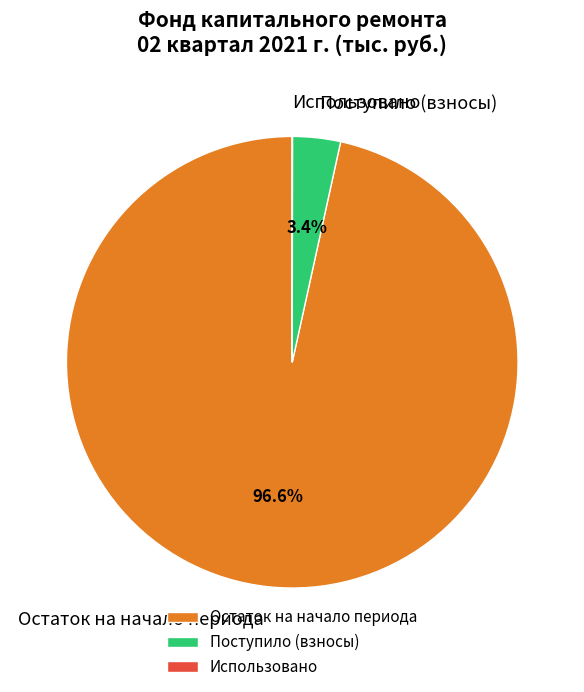

How much of the chart is everything except Поступило (взносы)?

96.6%